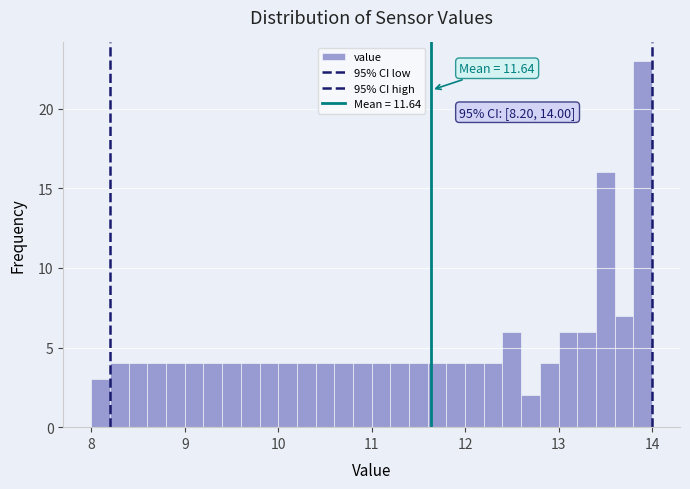

Read against the x-axis, roughly where is the centre of the tallest bar?

13.9